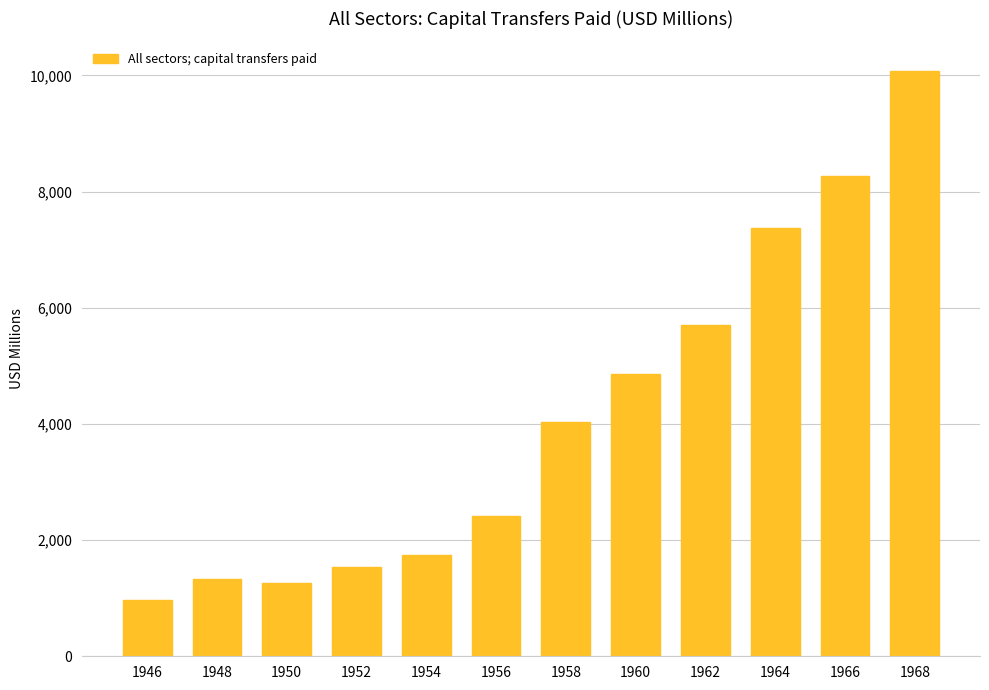

What is the average value?

4132